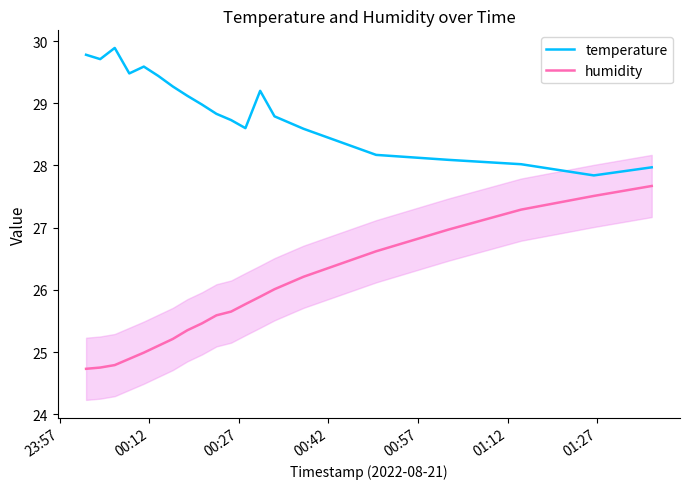

What is the value of the humidity point at the 10th from the left?

25.6